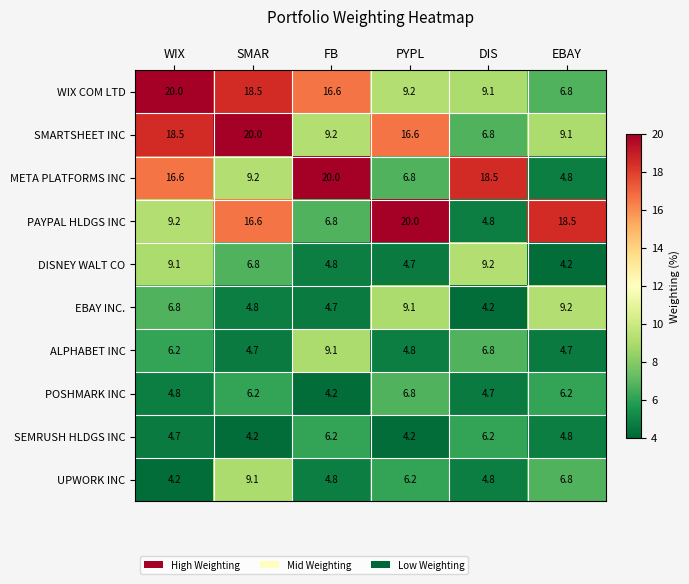

What is the greatest value displayed?

20.0